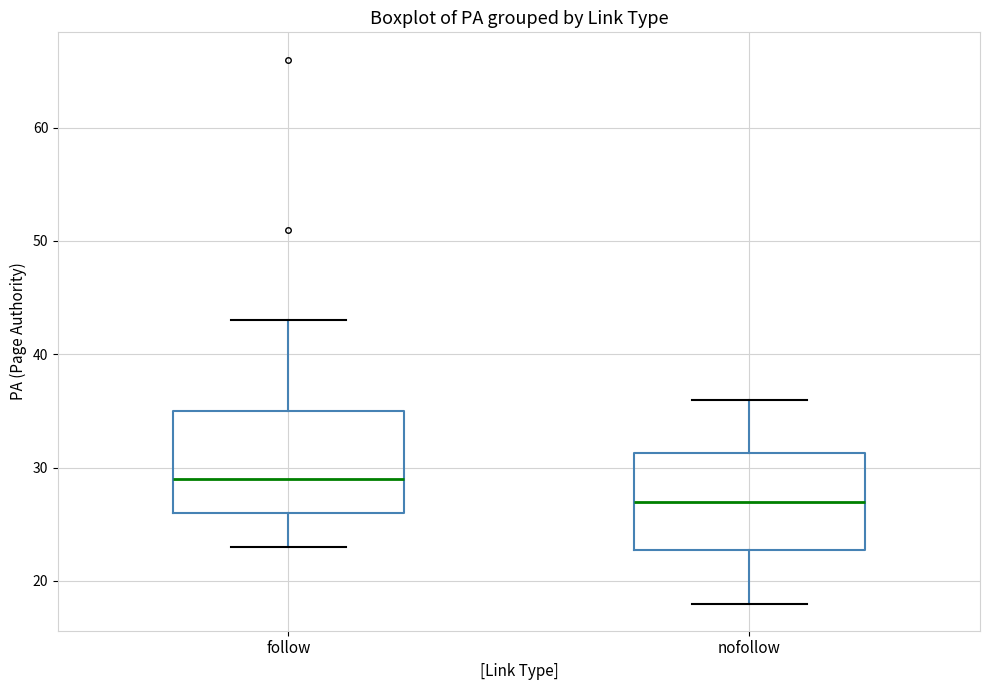

Which box has the highest median line?

follow